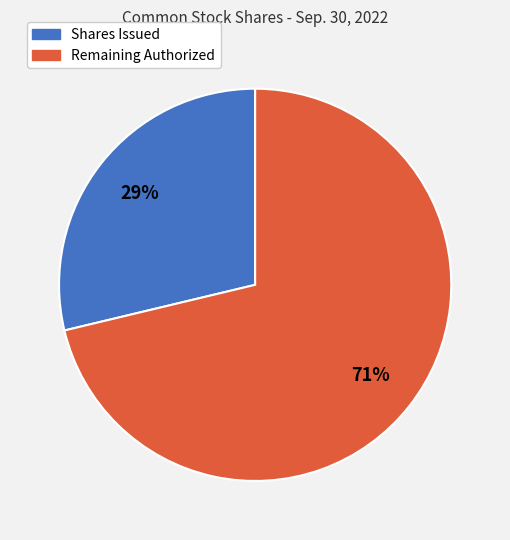

Does any single category account for the majority?

Yes